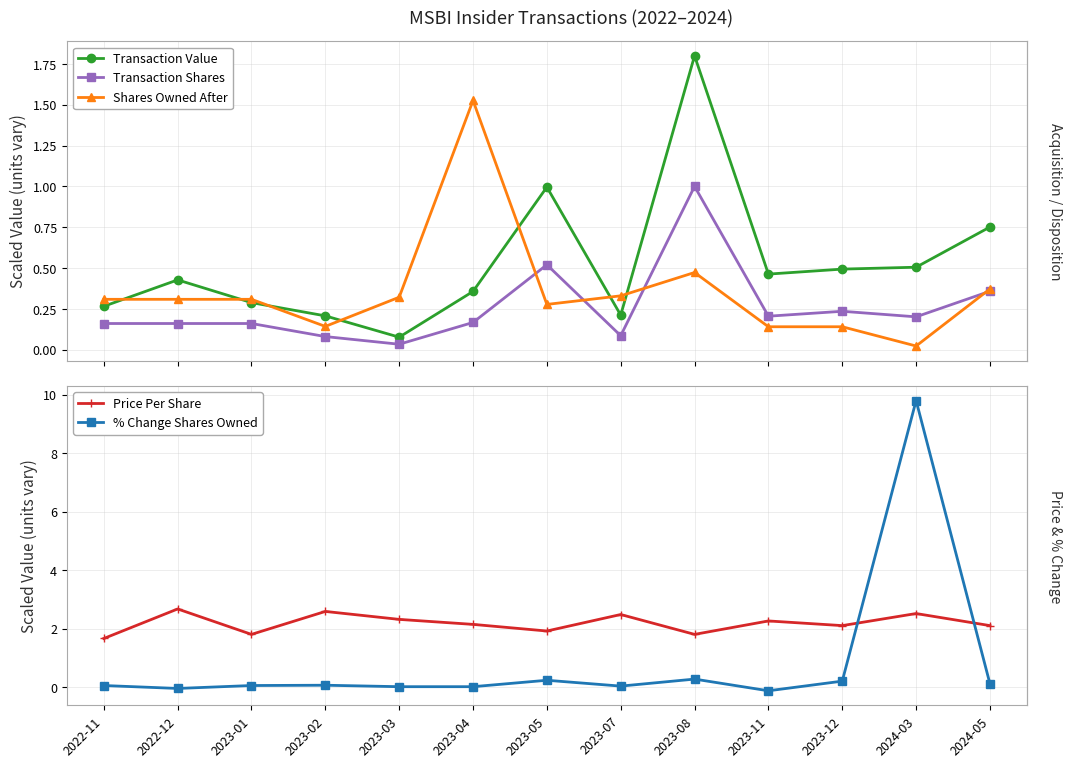

What is the value of the Price Per Share point at the 2nd from the left?

2.7